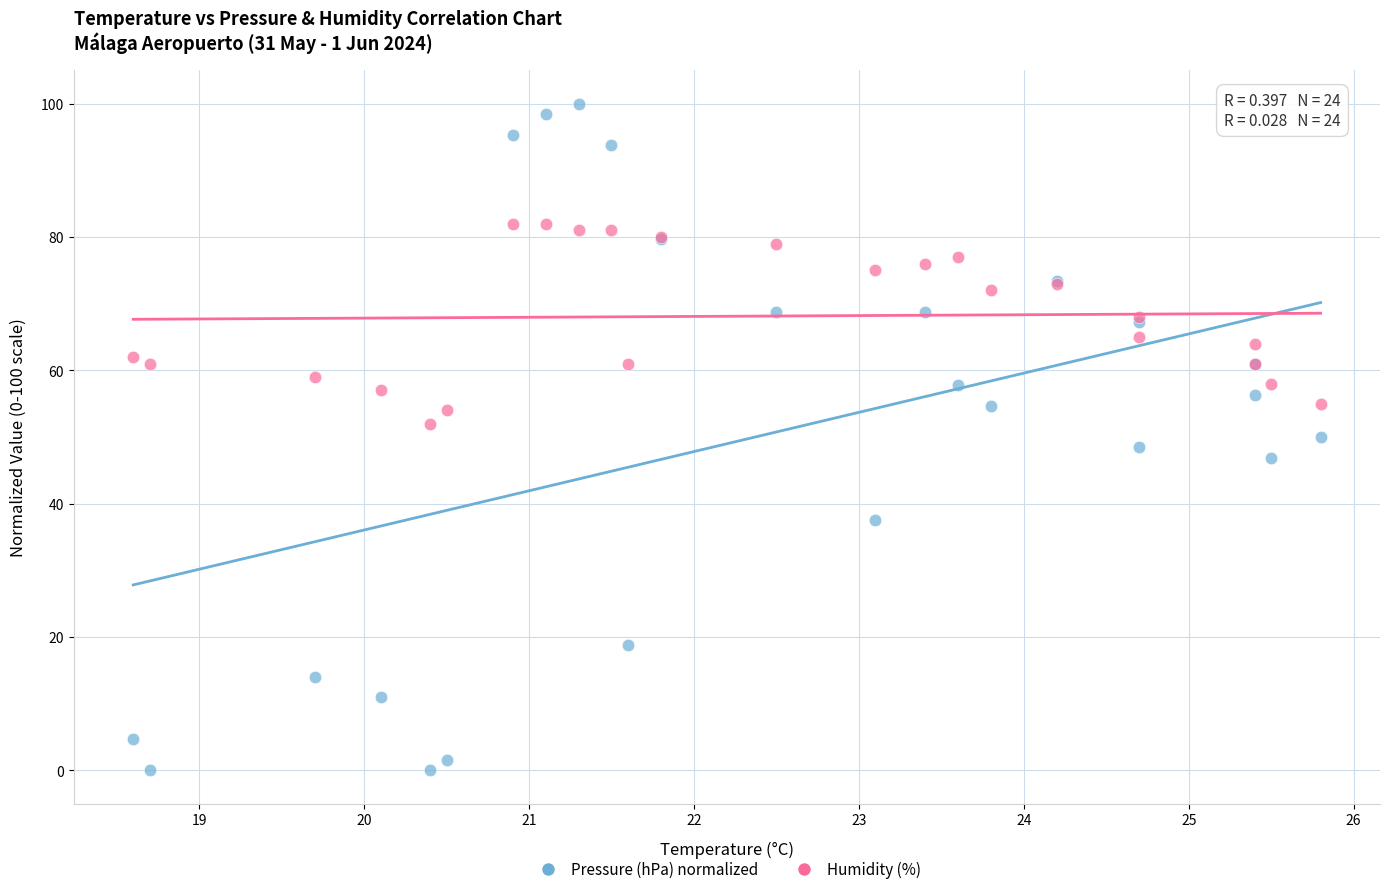

Which series reaches the maximum Y coordinate?

Pressure (hPa) normalized